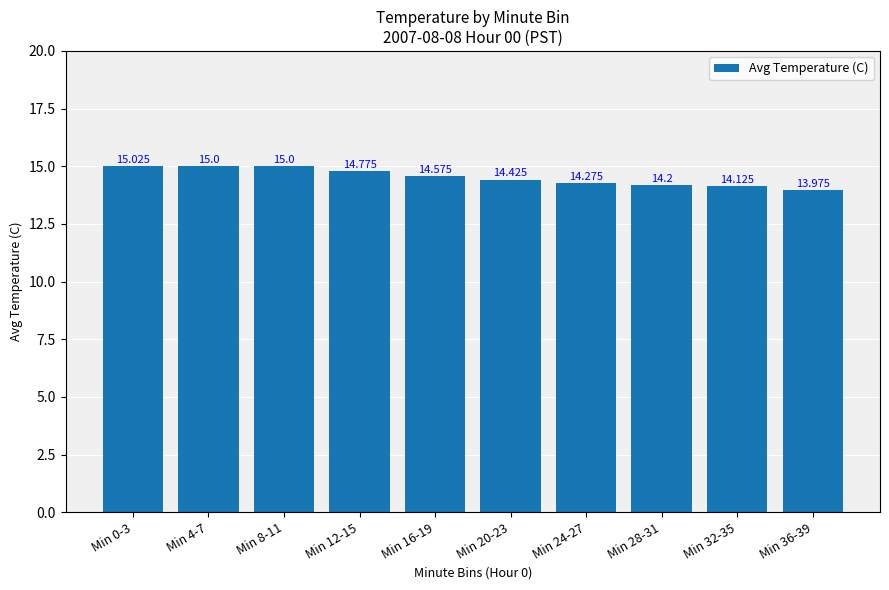

Read the value at Min 8-11.

15.0